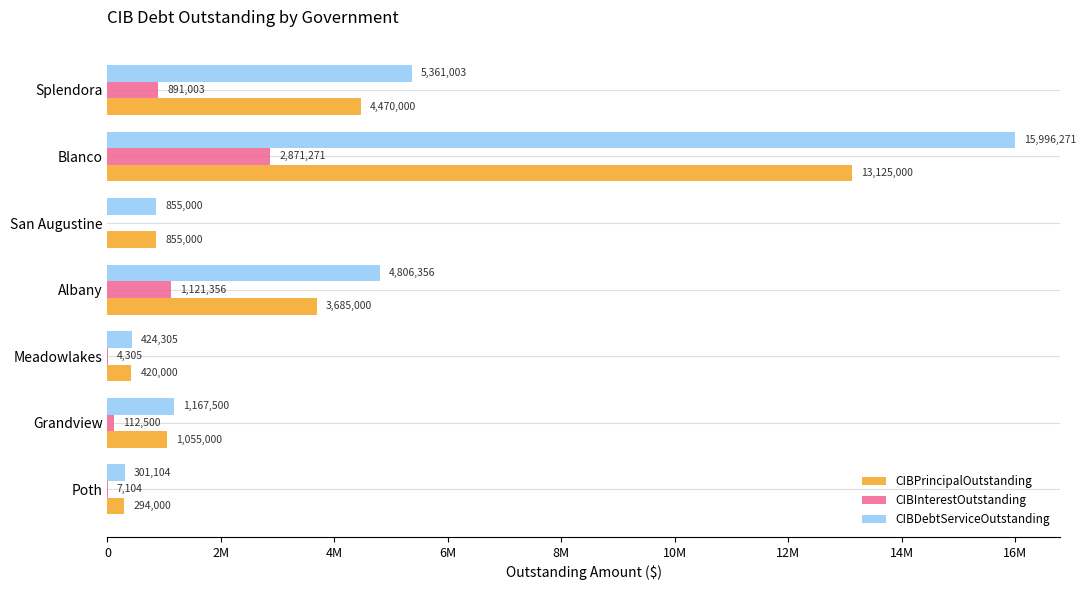

What are all the series names shown in the legend?

CIBPrincipalOutstanding, CIBInterestOutstanding, CIBDebtServiceOutstanding